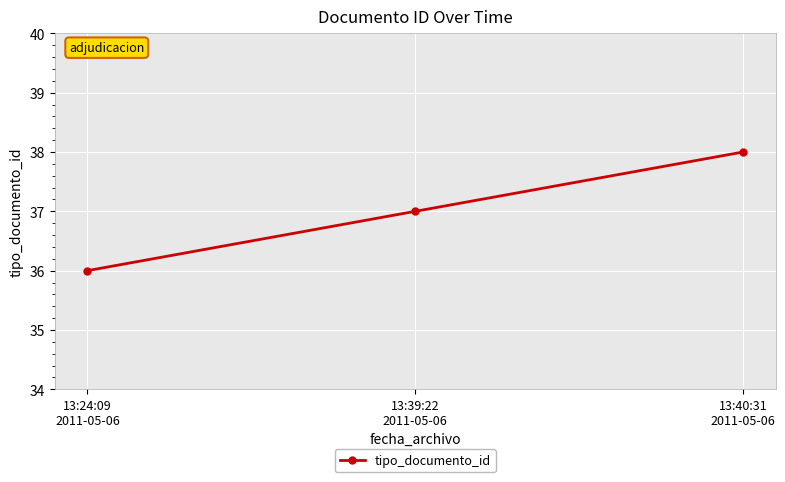

What is the value of the 1st point from the left?

36